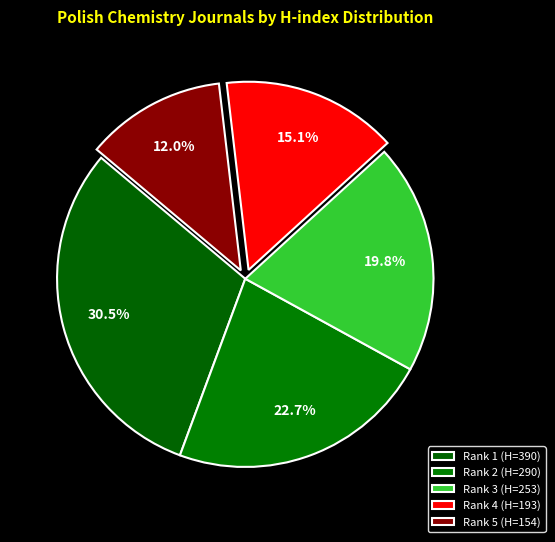

Rank the categories by value from lowest to highest.

Rank 5 (SJR Q4, H=154), Rank 4 (SJR Q3, H=193), Rank 3 (SJR Q3, H=253), Rank 2 (SJR Q3, H=290), Rank 1 (SJR Q2, H=390)